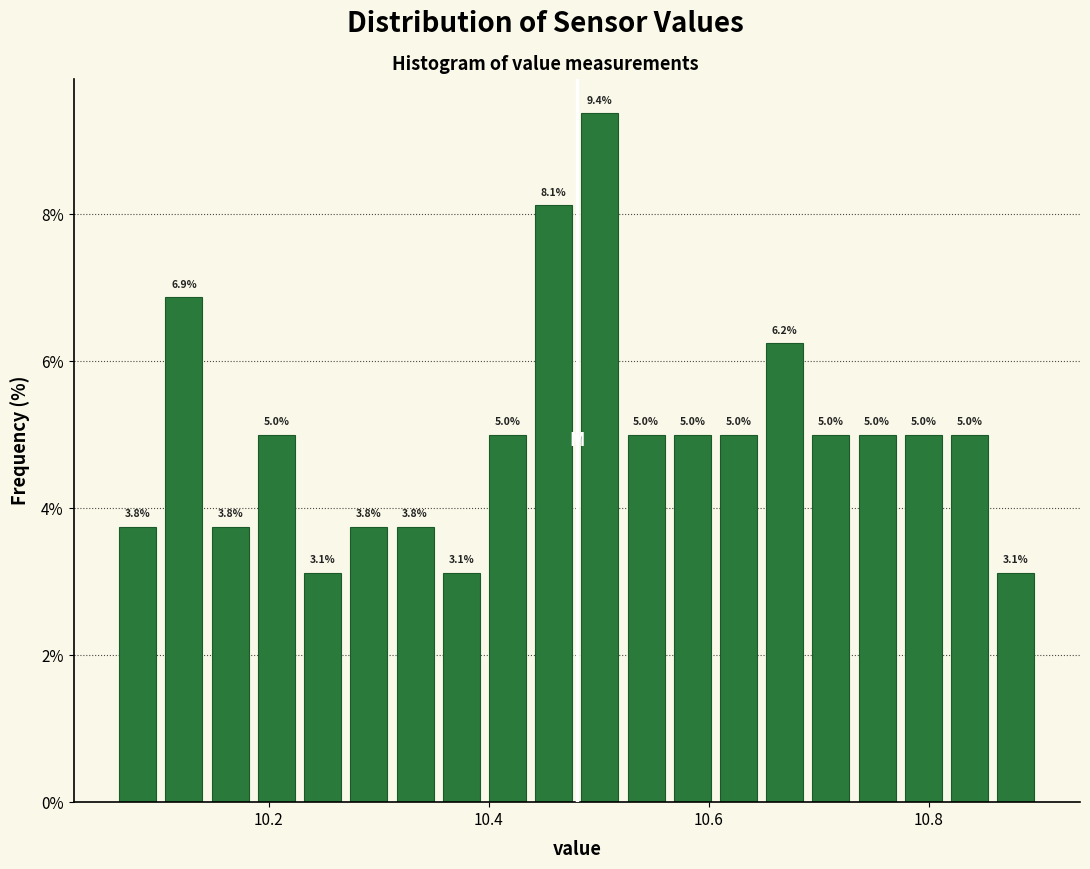

Around what value on the x-axis is the tallest bar? Give the approximate position of its centre, as read against the axis.

10.50